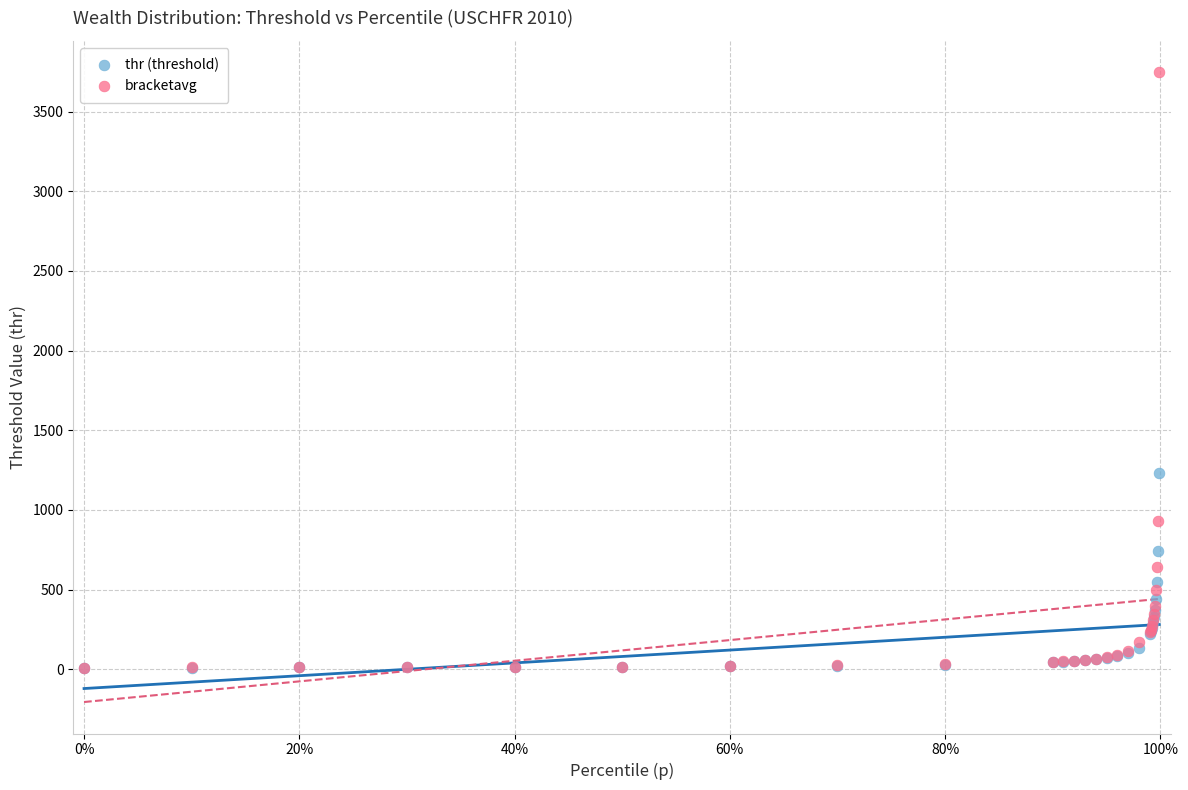

In the bracketavg series, what Y value is closest to 1878?

930.2